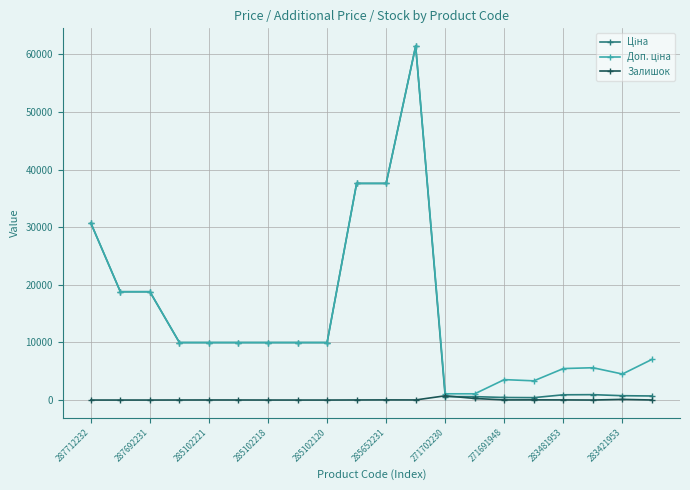

Count the number of data series in this chart.

3